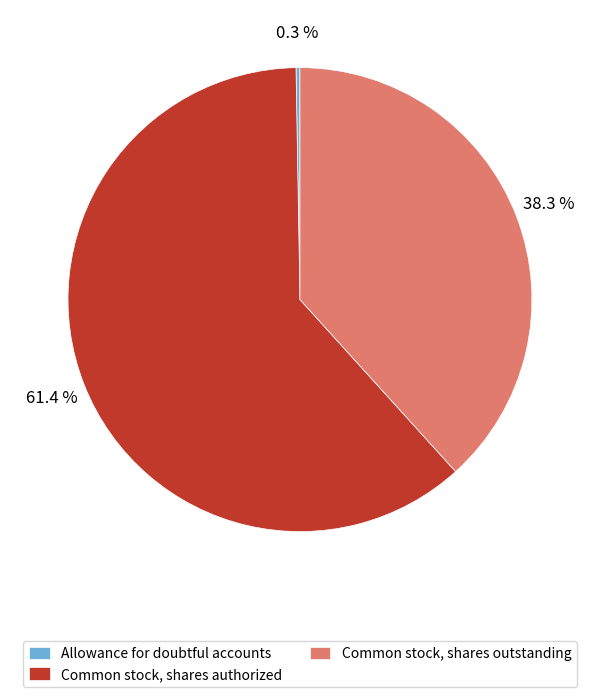

Does any single category account for the majority?

Yes